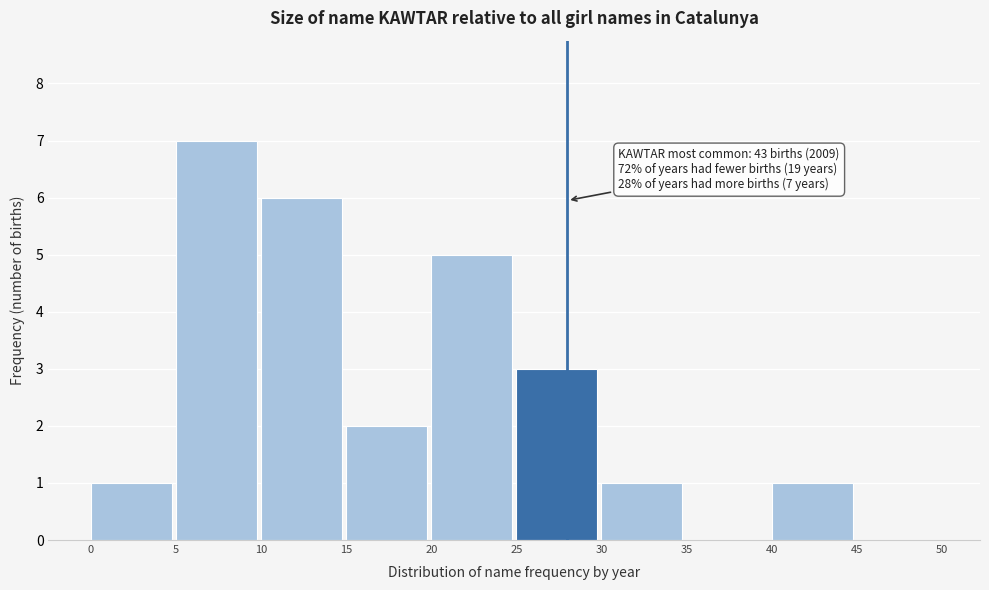

Over which range of the x-axis is the bar tallest?

5 to 10